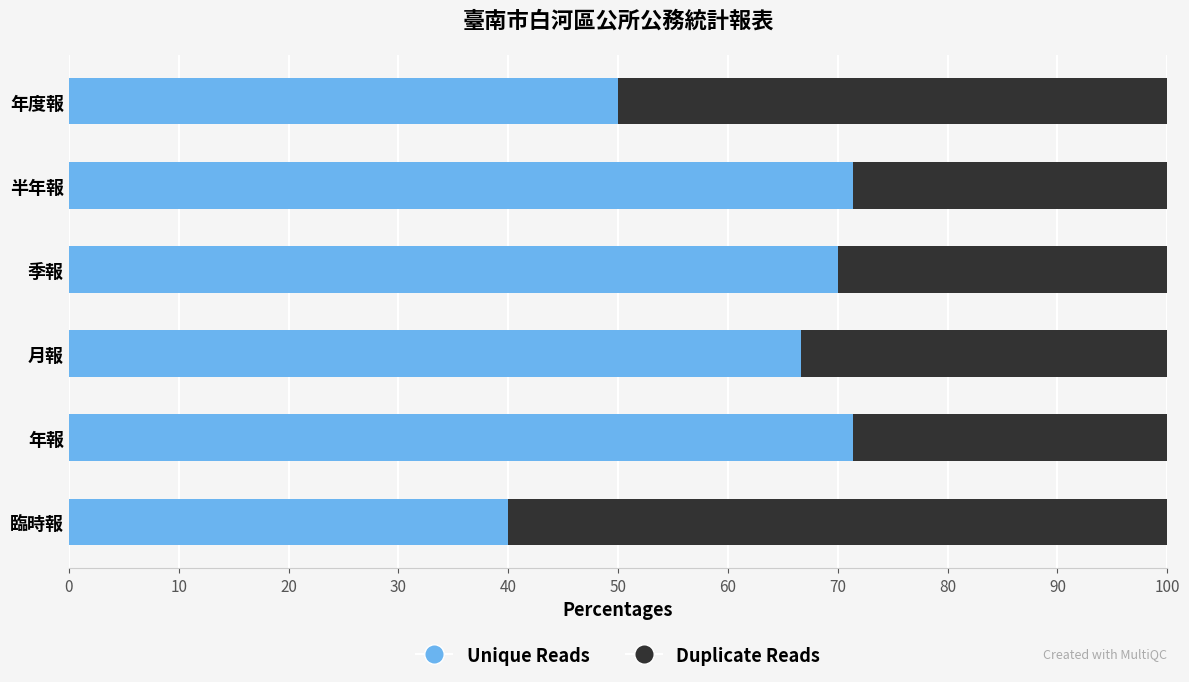

What is the minimum value for Unique Reads?

40.0